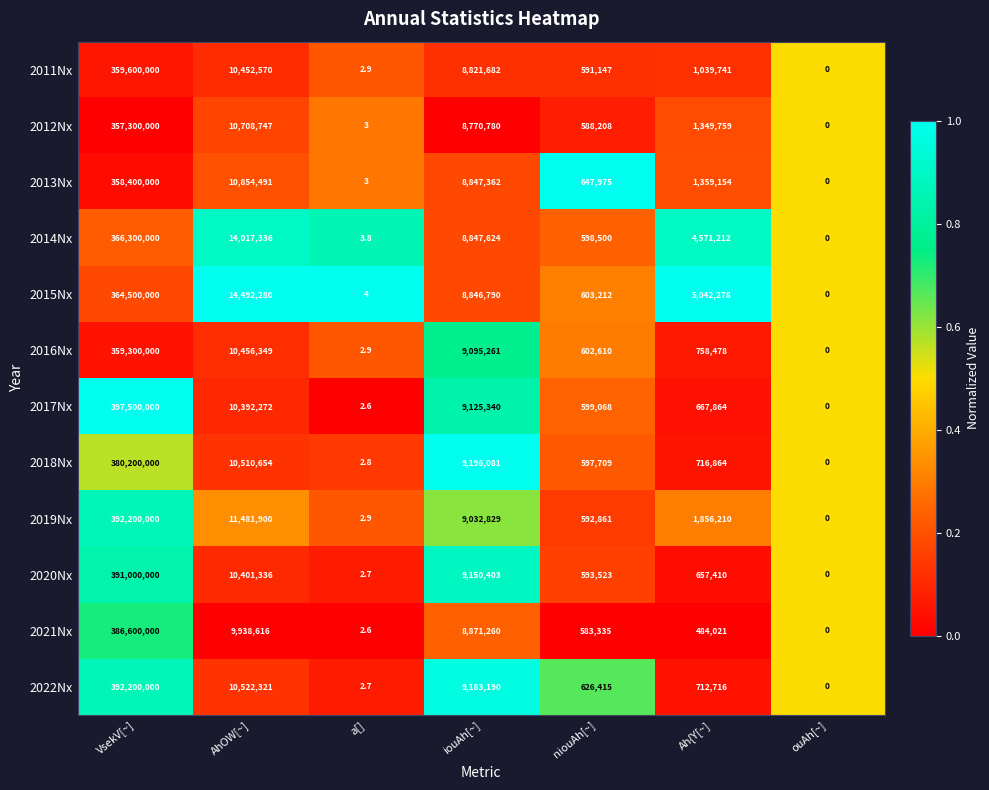

How many data points in 2018Nx are less than 716864?

3